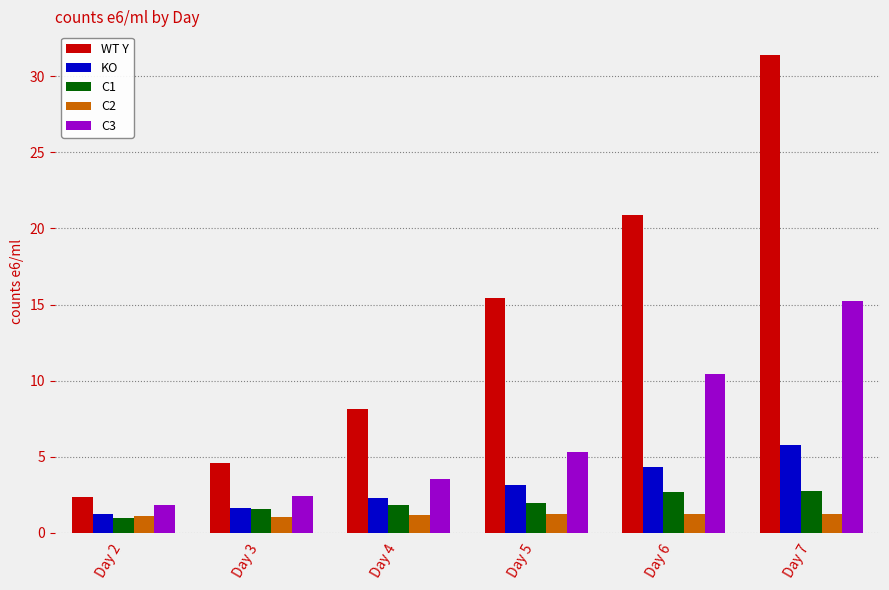

Count the number of categories in the chart.

6